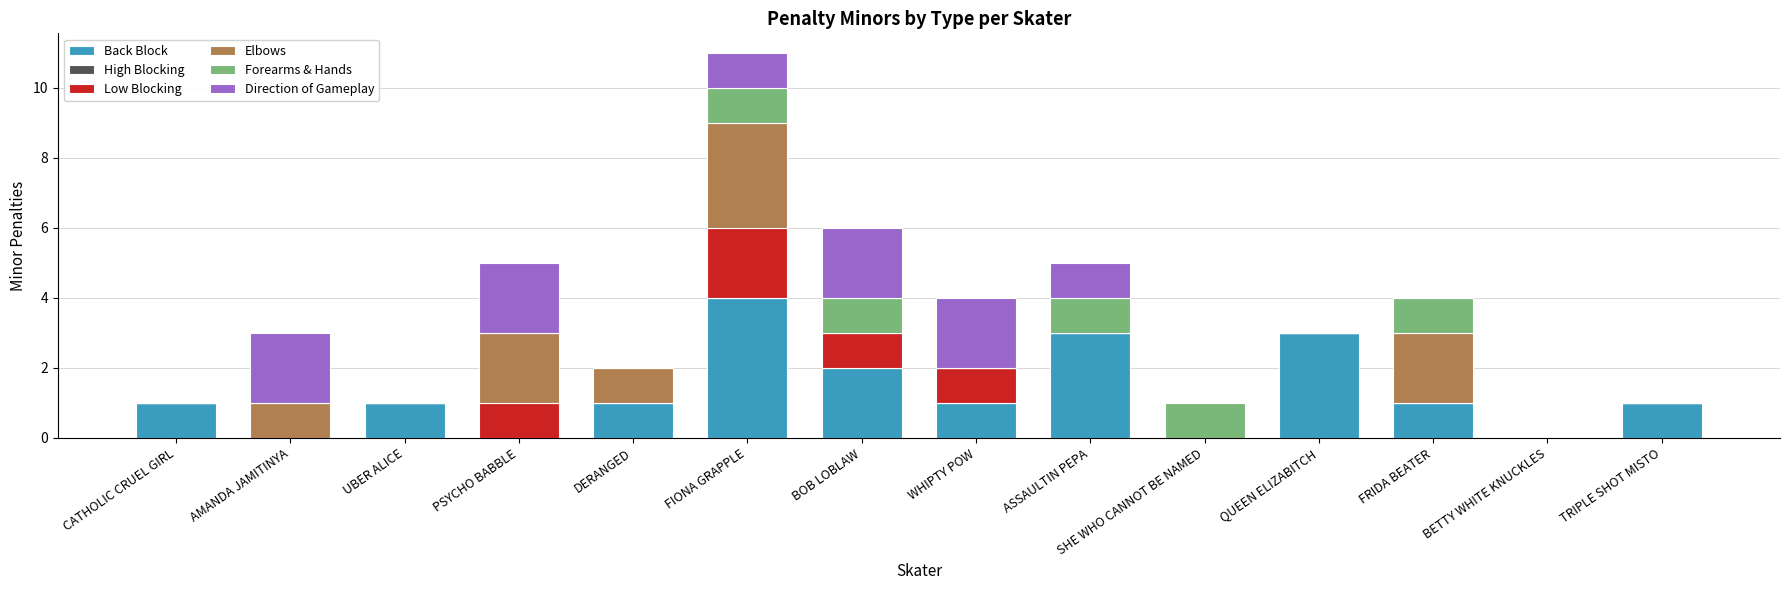

True or false: Back Block has a value of 3 at QUEEN ELIZABITCH.

True